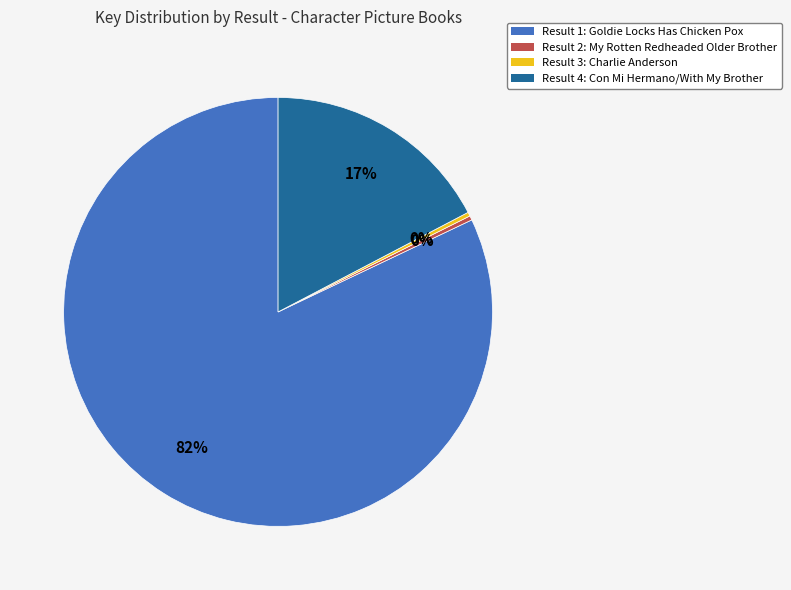

Do Result 1: Goldie Locks Has Chicken Pox and Result 3: Charlie Anderson together represent more than half of the pie?

Yes